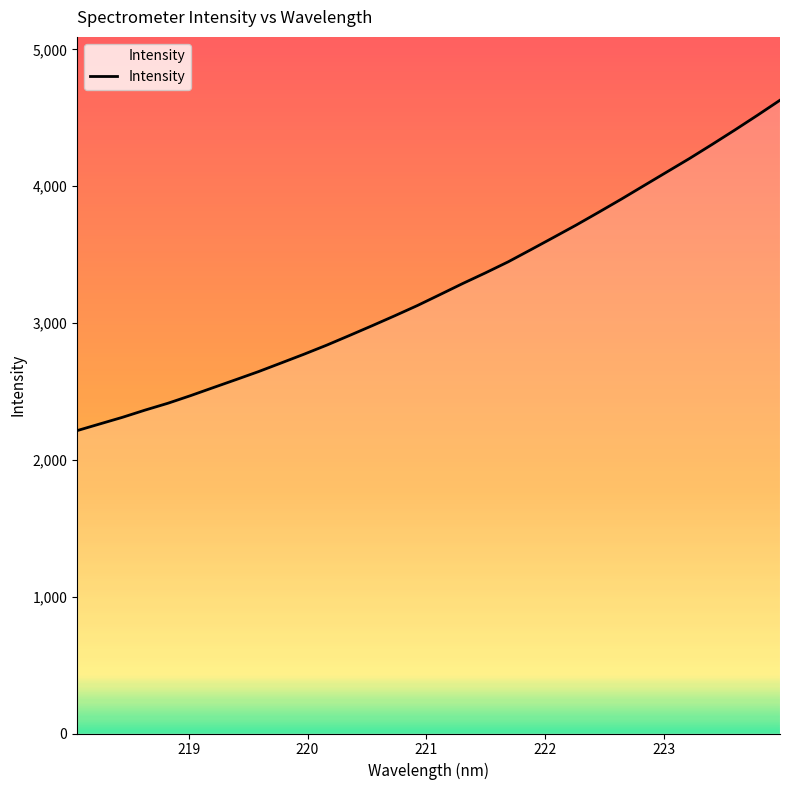

What is the minimum value shown in the chart?

2213.8